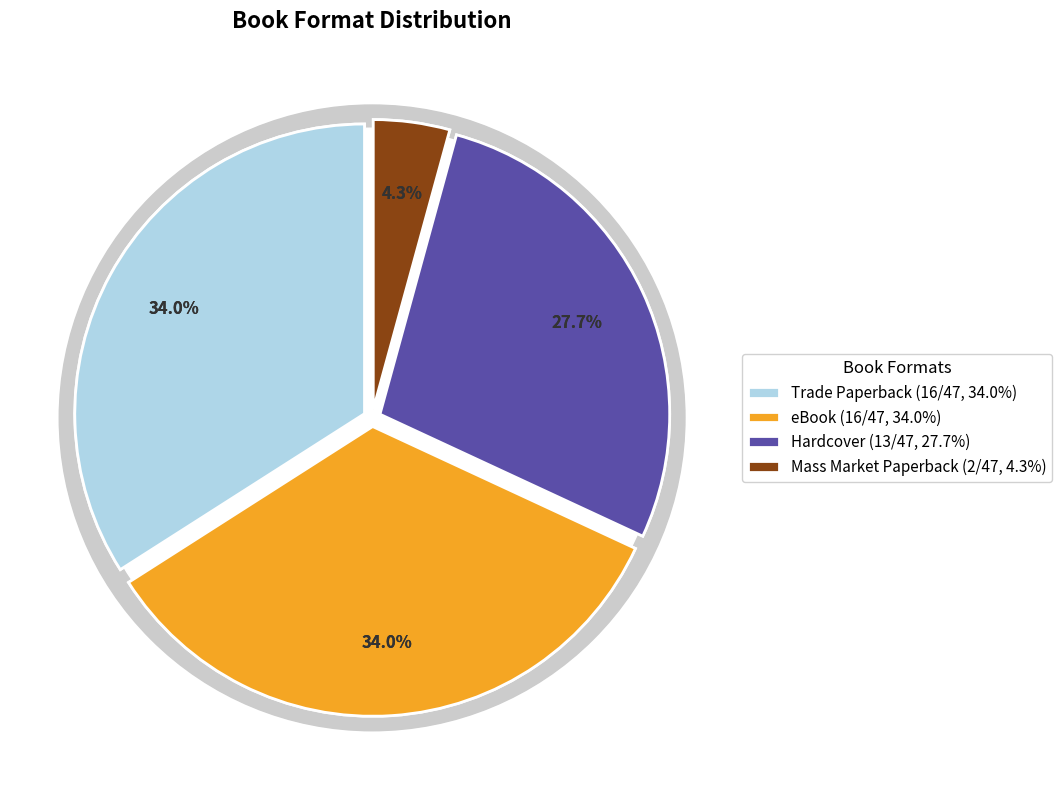

Does any single category account for the majority?

No